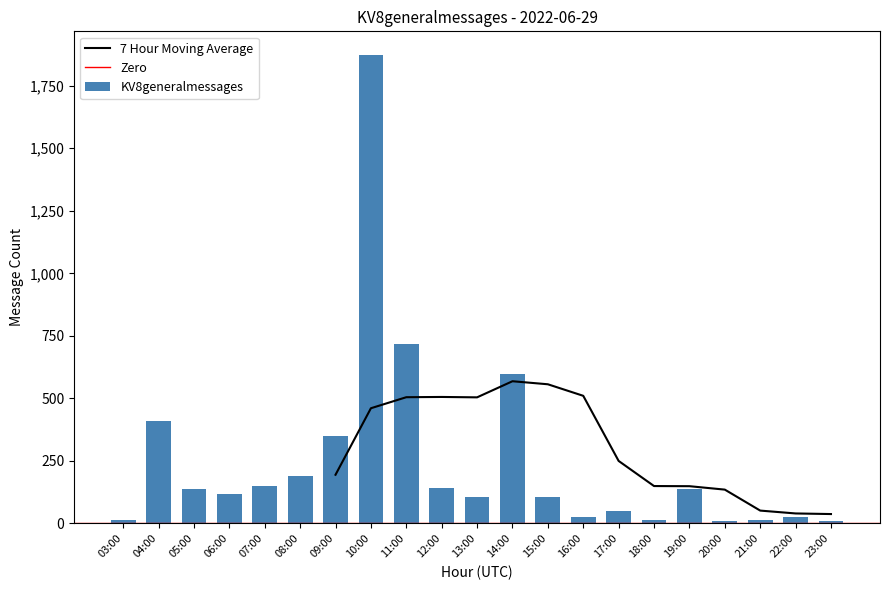

How many data points are above 117?

10